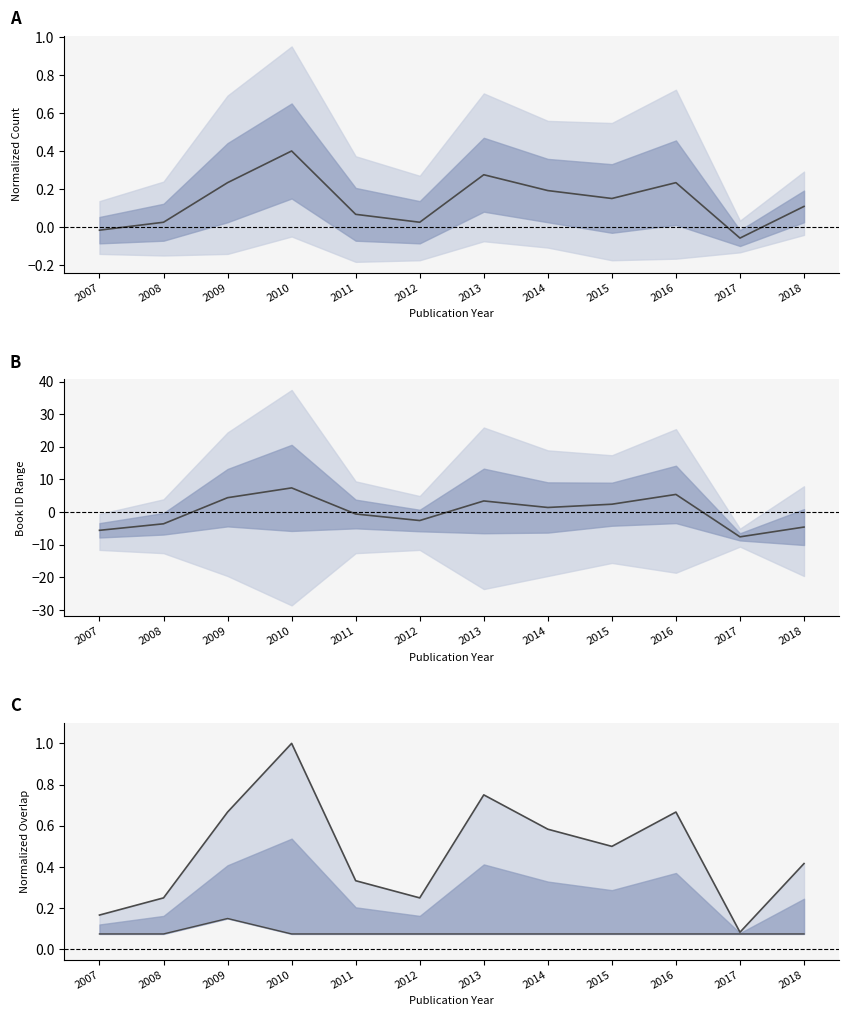

True or false: Upper and Lower intersect in this chart.

False